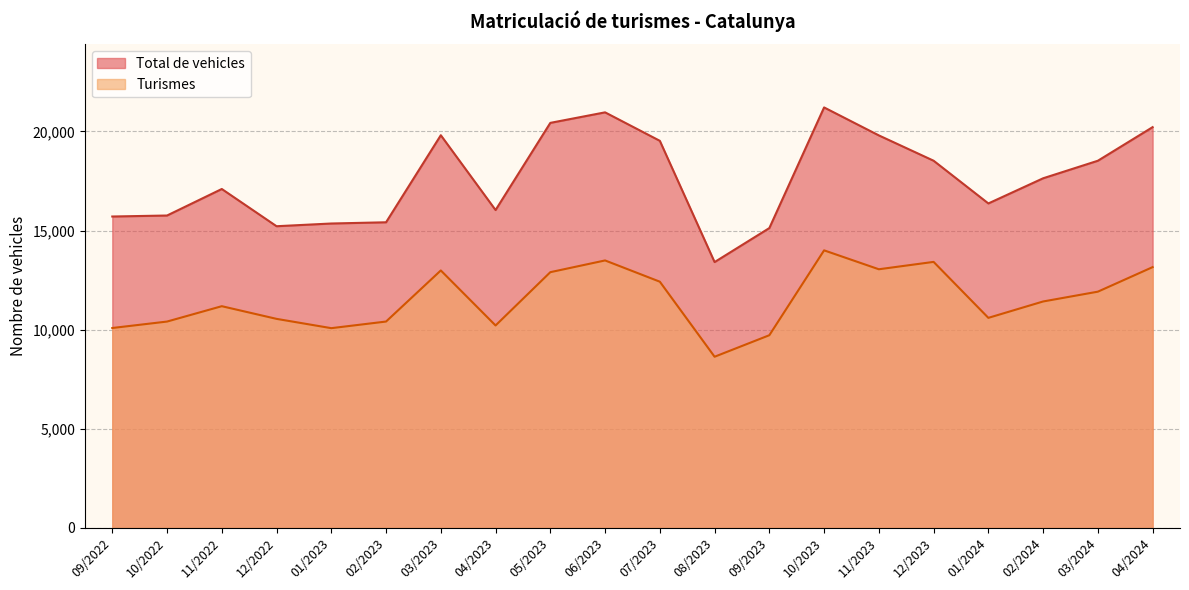

True or false: Turismes has a value of 13156 at 04/2024.

True